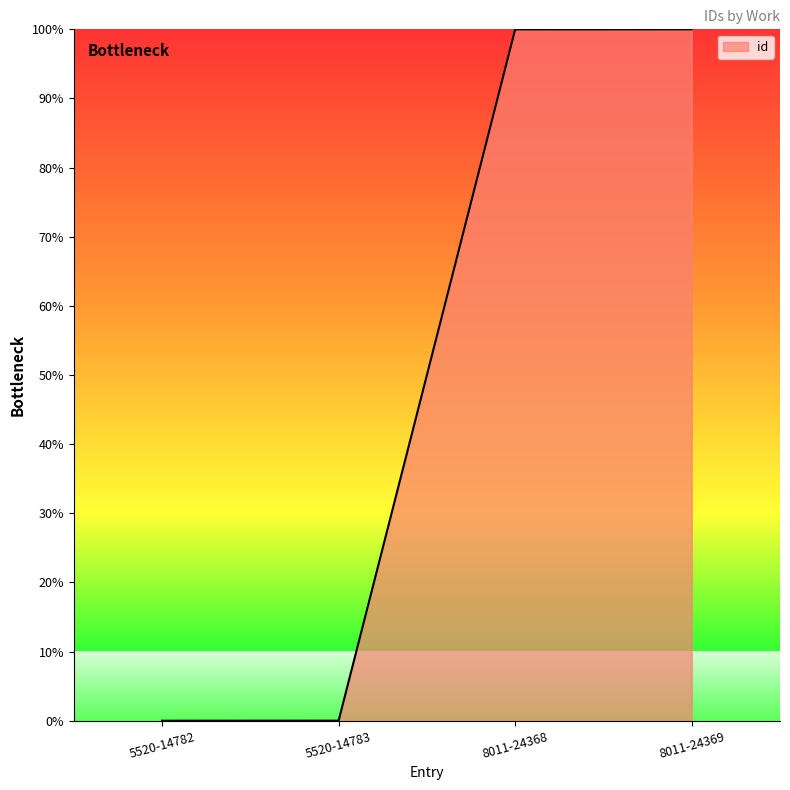

The chart shows a value of 149.2 at 8011-24369. True or false?

False